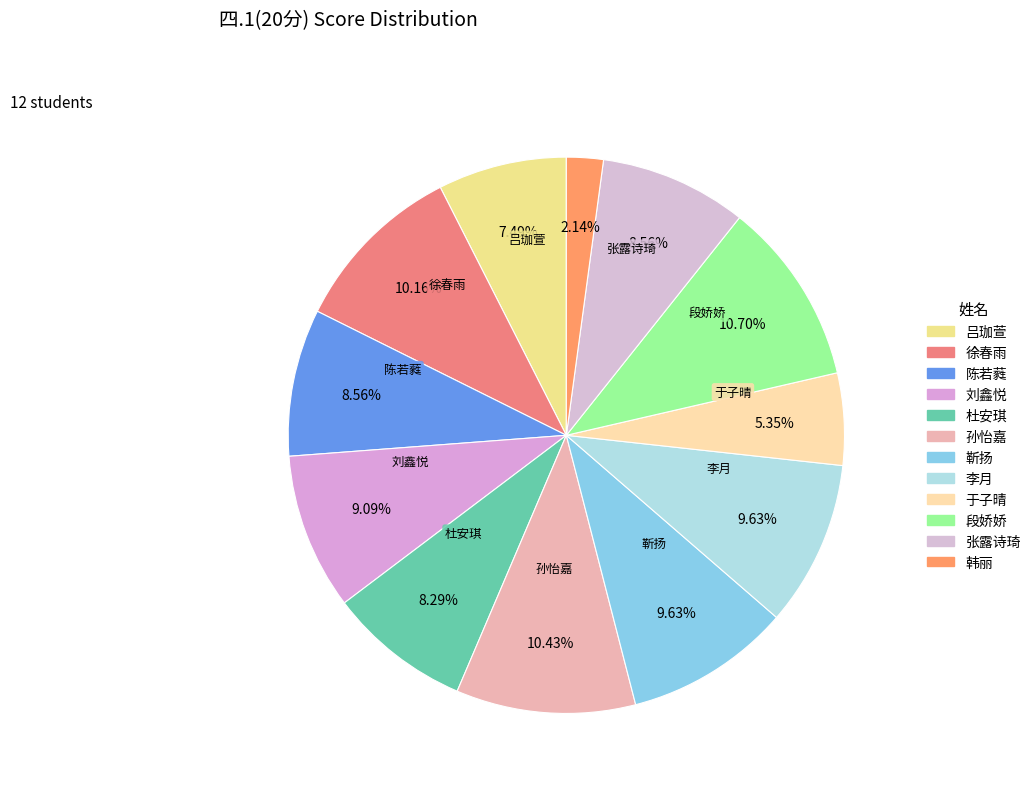

What is the smallest slice in the pie chart?

韩丽